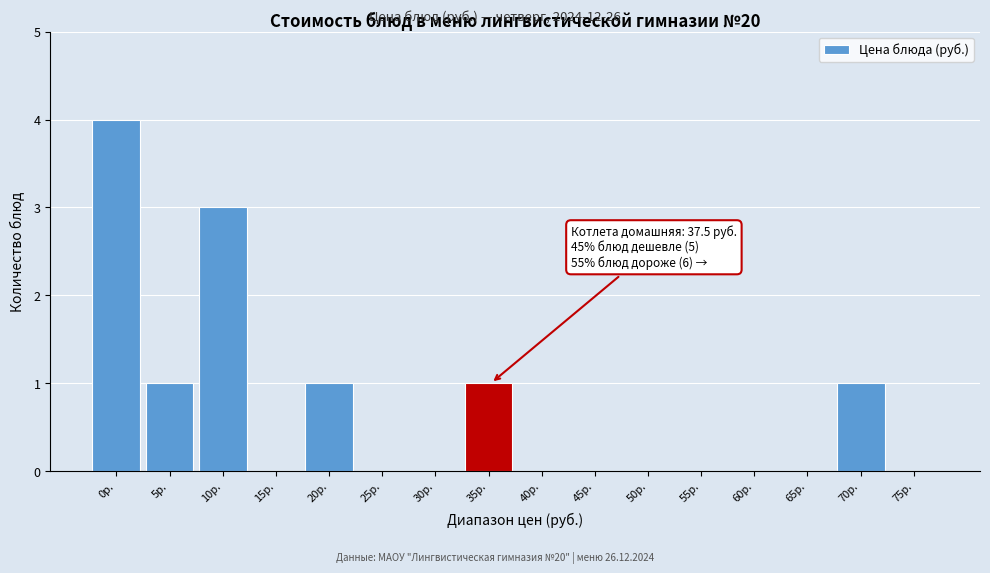

Reading left to right, transcribe all the data shown in this chart.

0р.=4	5р.=1	10р.=3	15р.=0	20р.=1	25р.=0	30р.=0	35р.=1	40р.=0	45р.=0	50р.=0	55р.=0	60р.=0	65р.=0	70р.=1	75р.=0